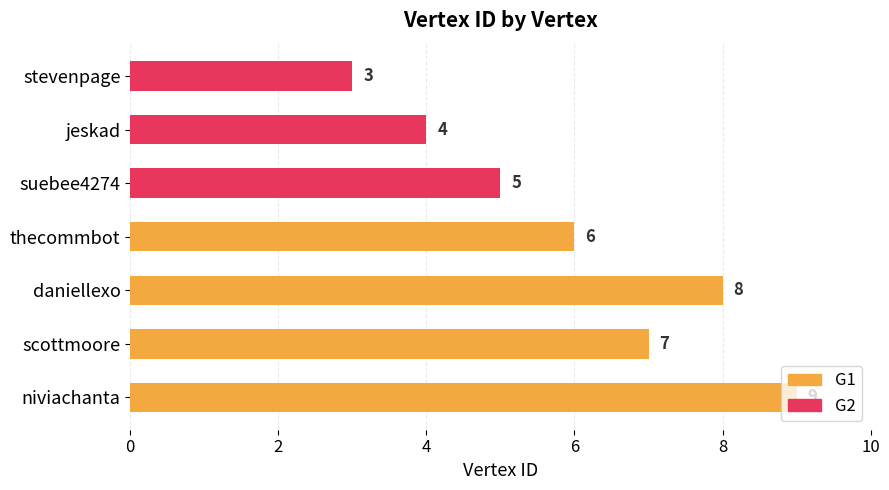

Reading right to left, extract all data points from this chart.

stevenpage=3	jeskad=4	suebee4274=5	thecommbot=6	daniellexo=8	scottmoore=7	niviachanta=9